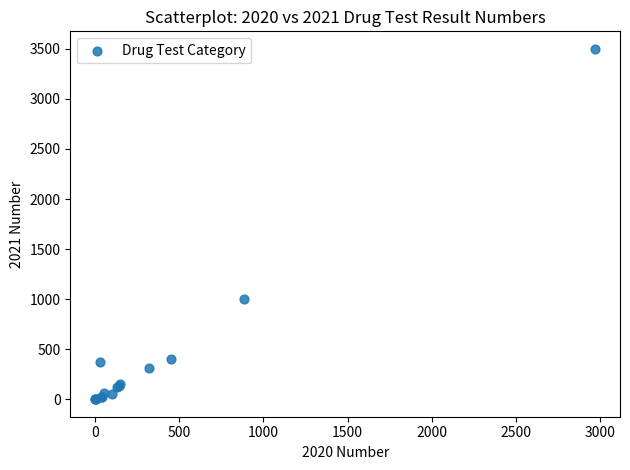

What Y value in the scatter plot is closest to 1750?

1004